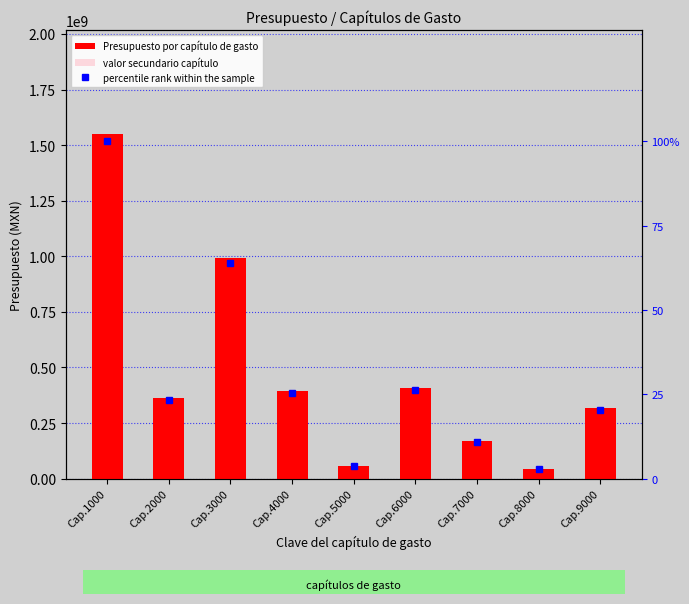

Between Cap.6000 and Cap.8000, which series saw the biggest shift?

Presupuesto por capítulo de gasto